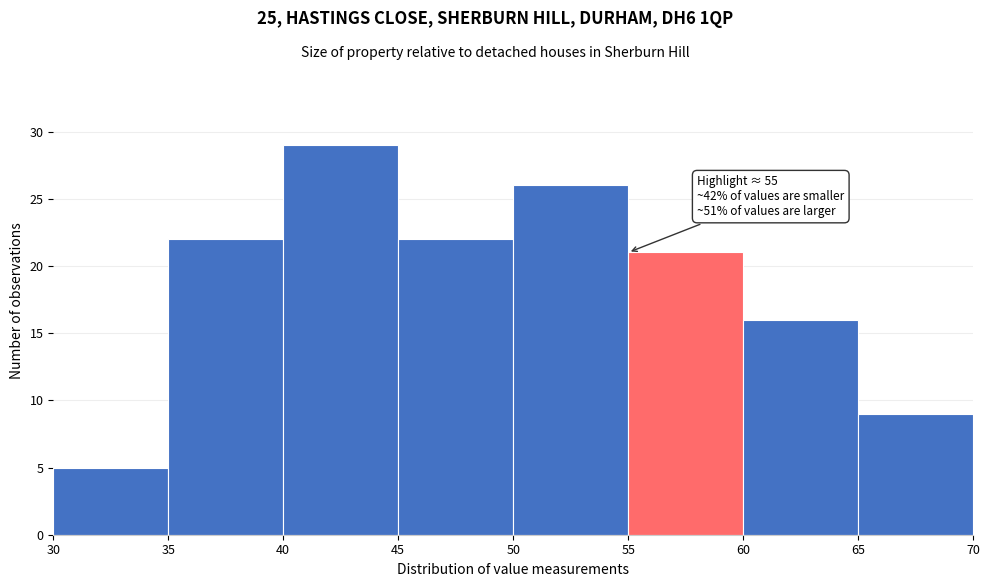

Over which range of the x-axis is the bar tallest?

40 to 45